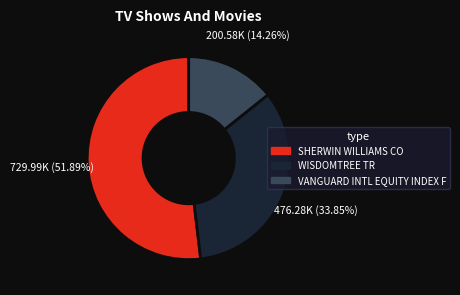

To the nearest percent, what is the combined percentage of SHERWIN WILLIAMS CO and WISDOMTREE TR?

86%